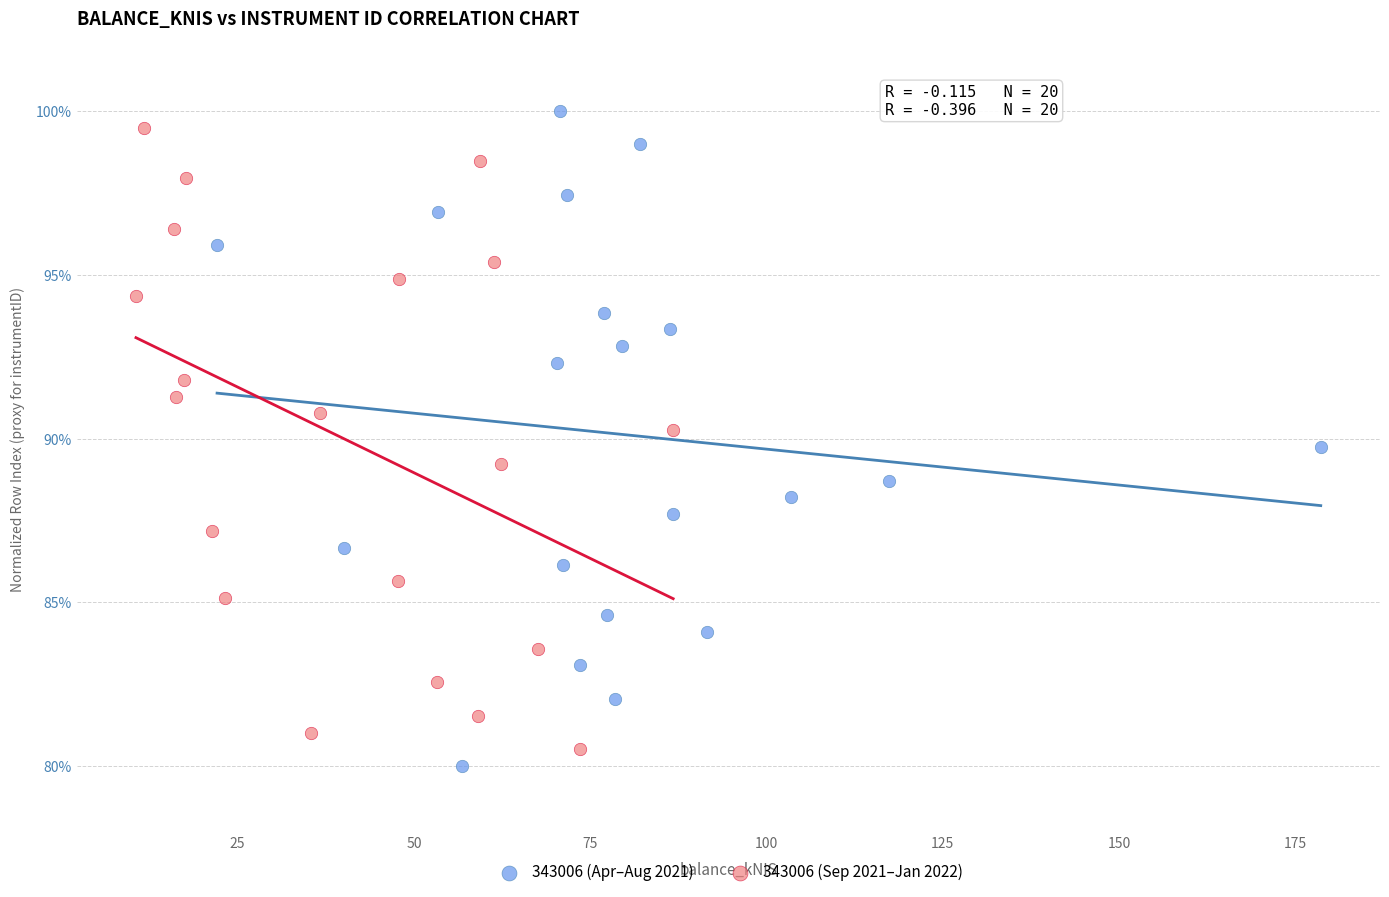

What are all the series names shown in the legend?

343006 (Apr–Aug 2021), 343006 (Sep 2021–Jan 2022)